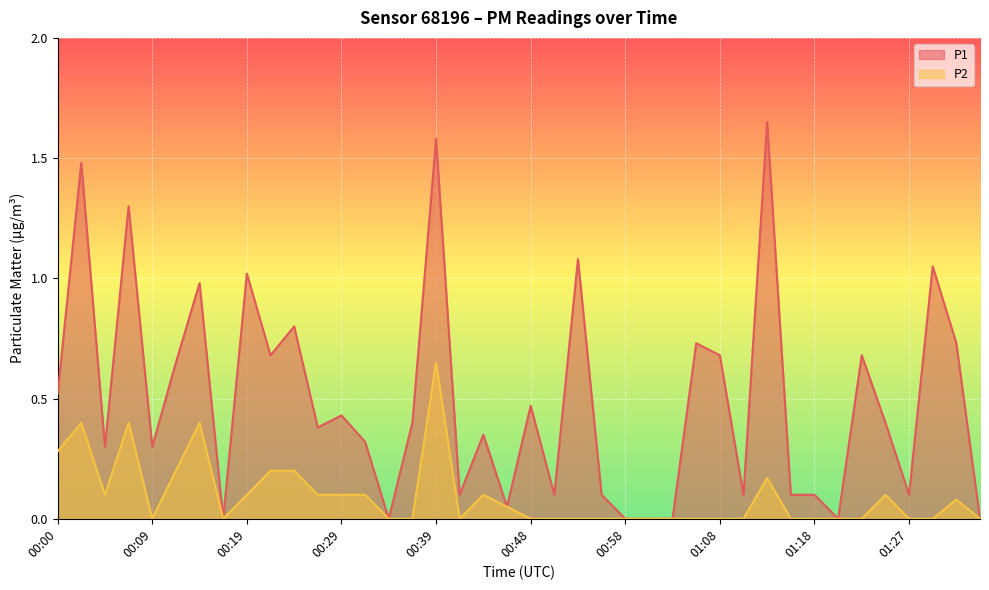

How many interior local peaks does the P1 series have?

14